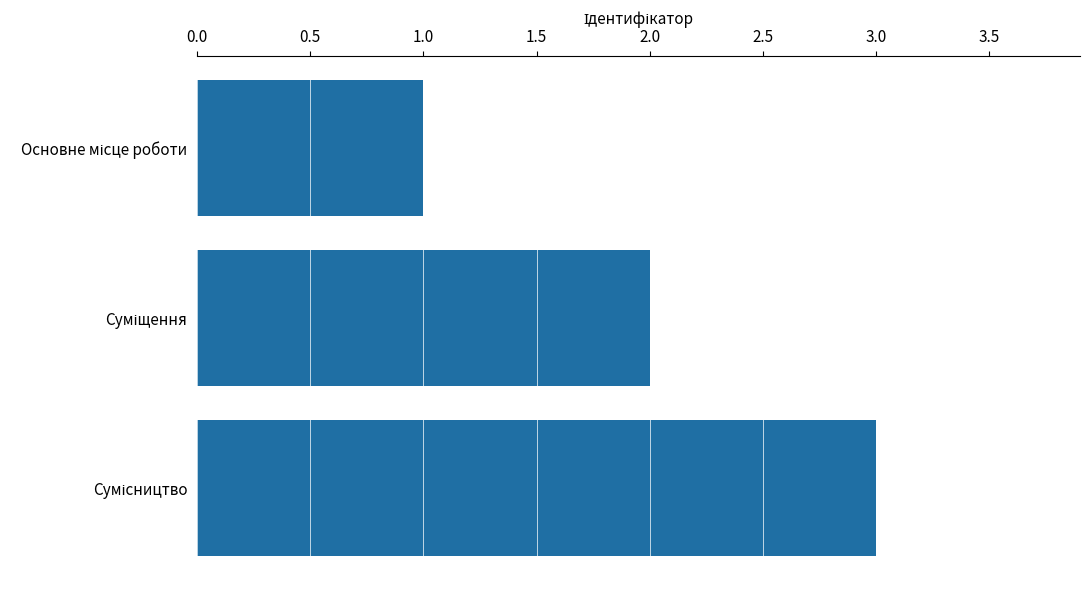

What is the greatest value displayed?

3